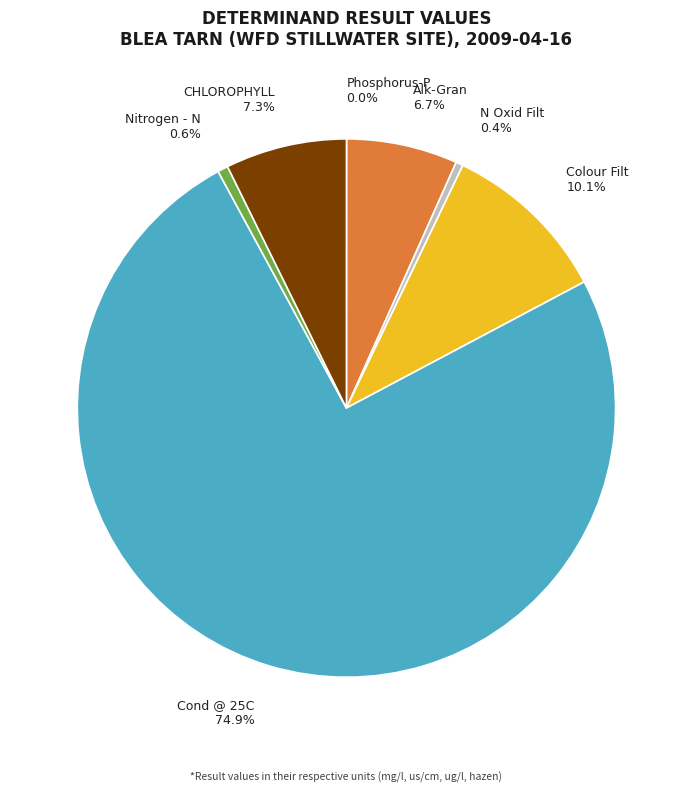

Does Nitrogen - N account for over 50% of the chart?

No